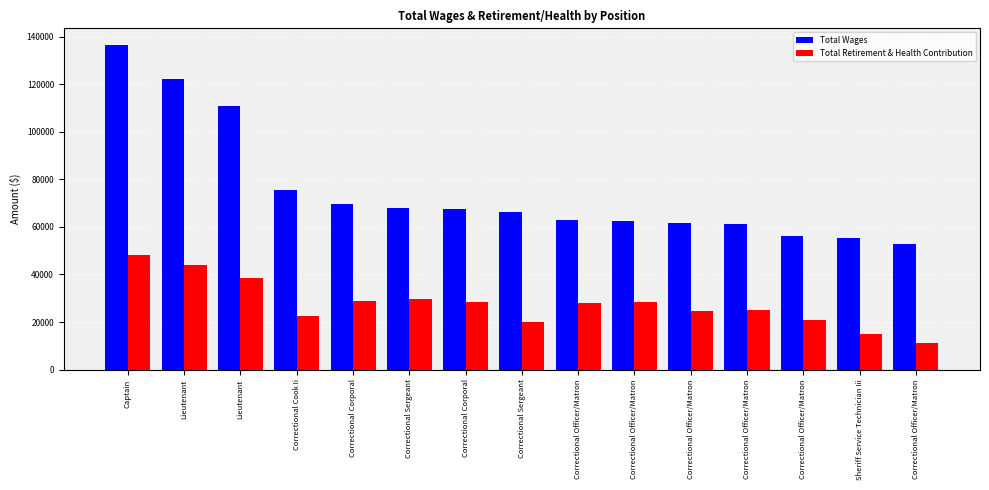

What are all the series names shown in the legend?

Total Wages, Total Retirement & Health Contribution